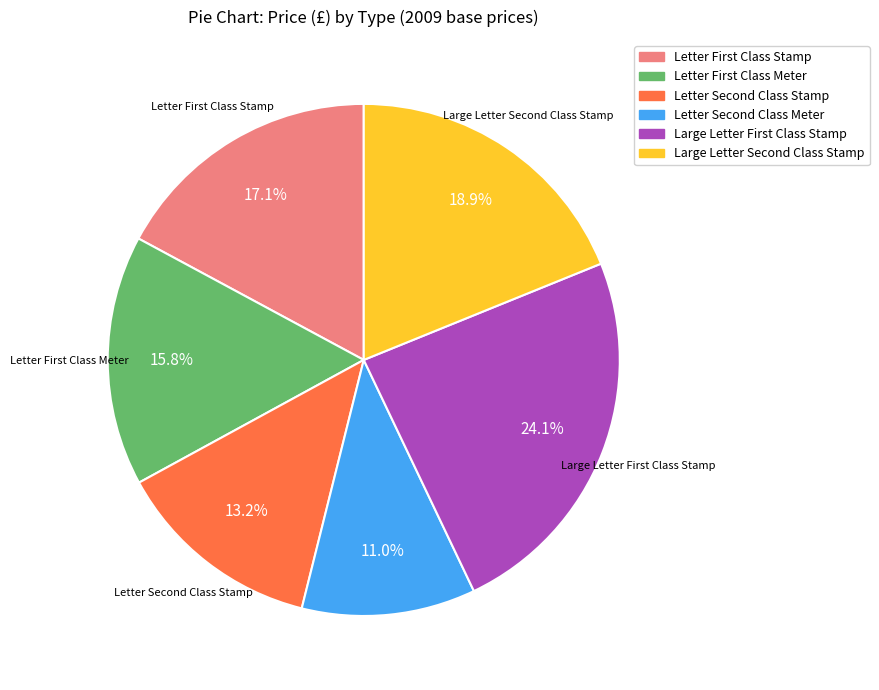

Count the number of slices in the pie.

6